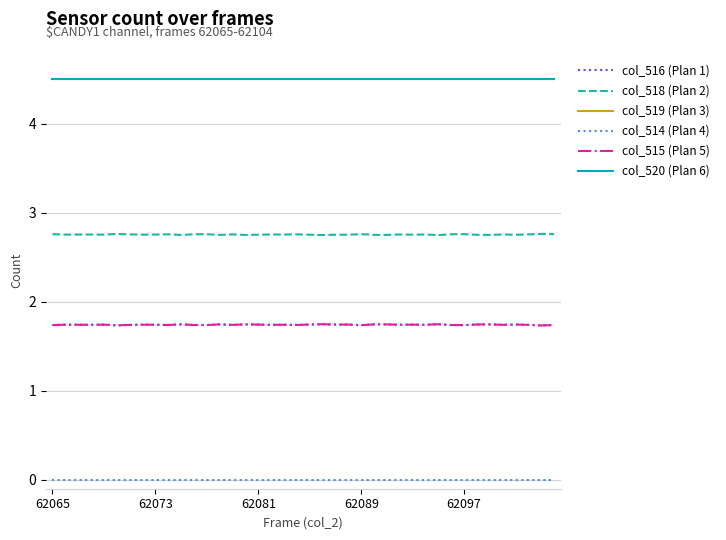

True or false: col_519 (Plan 3) has more than 1 interior local peaks.

False